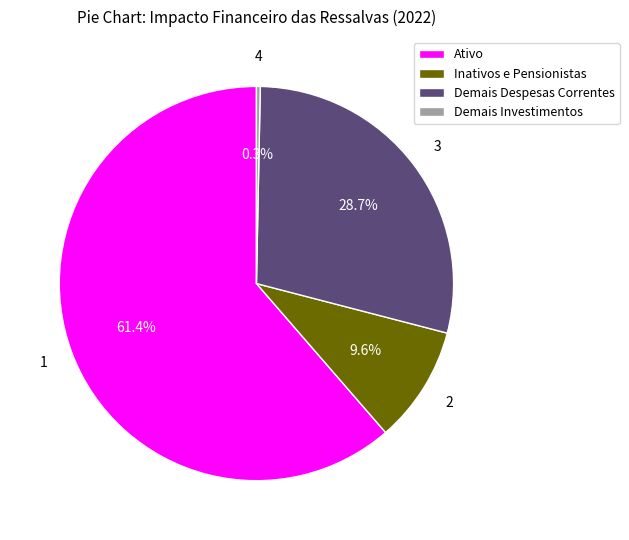

How many segments does this pie chart have?

4